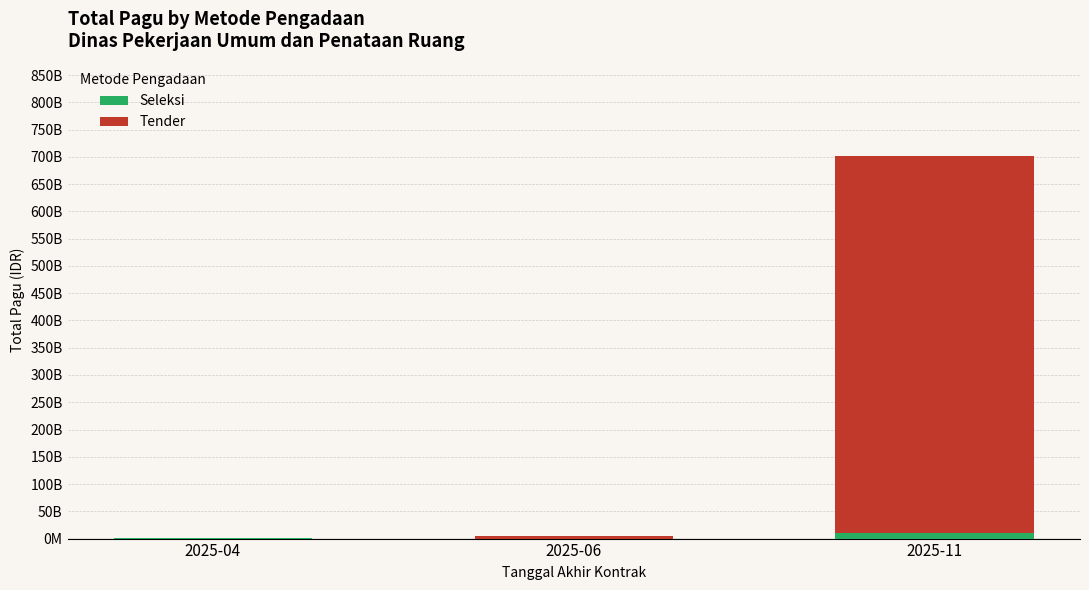

What are all the series names shown in the legend?

Seleksi, Tender